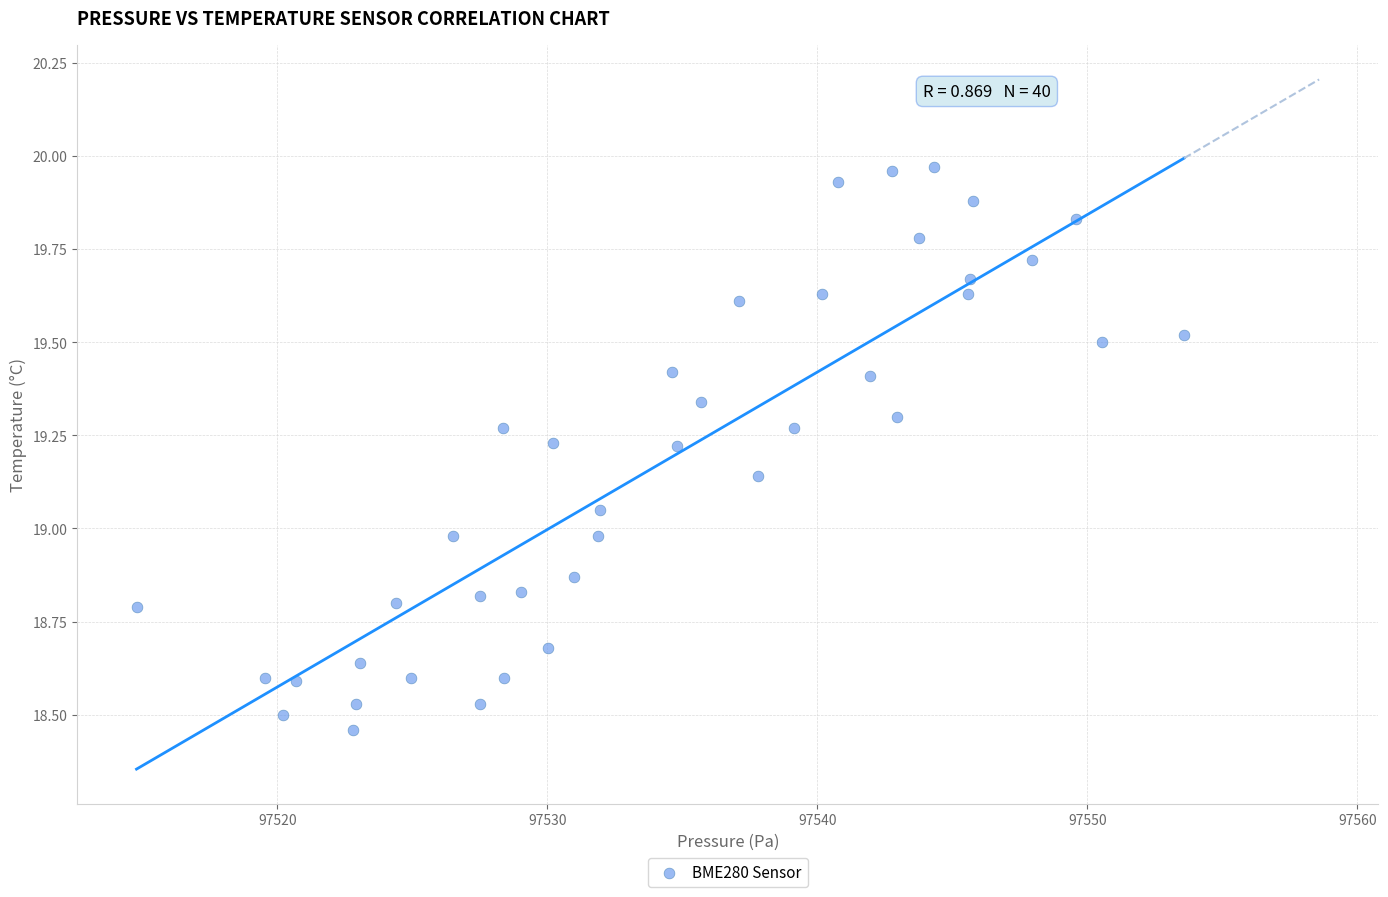

What is the range of Y values (max minus min)?

1.5